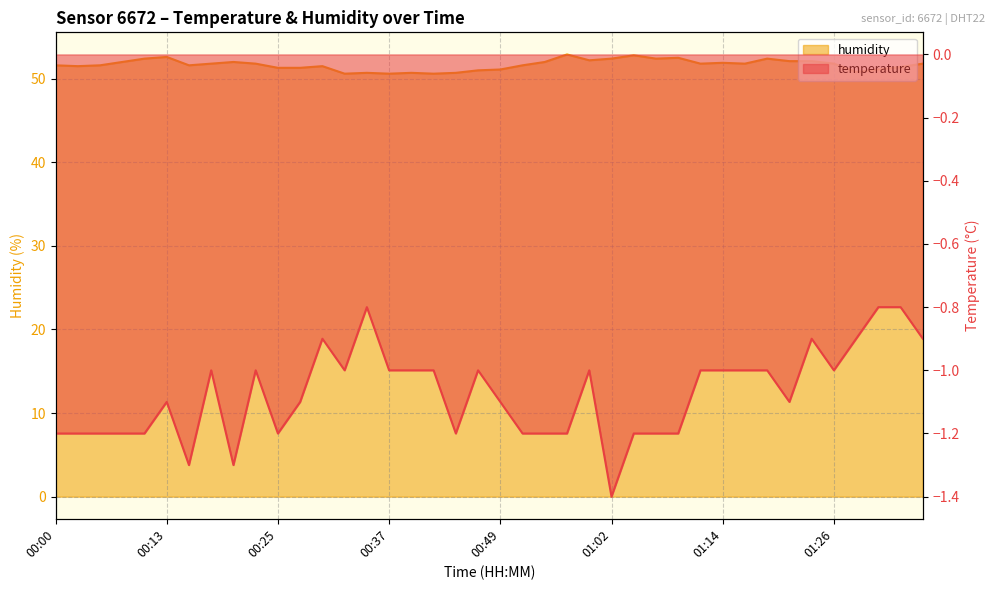

Reading right to left, what are all the values shown in this chart?

temperature: 01:38=-0.9	01:33=-0.8	01:31=-0.8	01:28=-0.9	01:26=-1.0	01:24=-0.9	01:21=-1.1	01:19=-1.0	01:16=-1.0	01:14=-1.0	01:11=-1.0	01:09=-1.2	01:06=-1.2	01:04=-1.2	01:02=-1.4	00:59=-1.0	00:57=-1.2	00:54=-1.2	00:52=-1.2	00:49=-1.1	00:47=-1.0	00:45=-1.2	00:42=-1.0	00:39=-1.0	00:37=-1.0	00:35=-0.8	00:32=-1.0	00:30=-0.9	00:27=-1.1	00:25=-1.2	00:22=-1.0	00:20=-1.3	00:18=-1.0	00:15=-1.3	00:13=-1.1	00:10=-1.2	00:08=-1.2	00:05=-1.2	00:03=-1.2	00:00=-1.2
humidity: 01:38=51.8	01:33=51.4	01:31=51.1	01:28=50.8	01:26=51.8	01:24=52.1	01:21=52.1	01:19=52.4	01:16=51.8	01:14=51.9	01:11=51.8	01:09=52.5	01:06=52.4	01:04=52.8	01:02=52.4	00:59=52.2	00:57=52.9	00:54=52.0	00:52=51.6	00:49=51.1	00:47=51.0	00:45=50.7	00:42=50.6	00:39=50.7	00:37=50.6	00:35=50.7	00:32=50.6	00:30=51.5	00:27=51.3	00:25=51.3	00:22=51.8	00:20=52.0	00:18=51.8	00:15=51.6	00:13=52.6	00:10=52.4	00:08=52.0	00:05=51.6	00:03=51.5	00:00=51.6